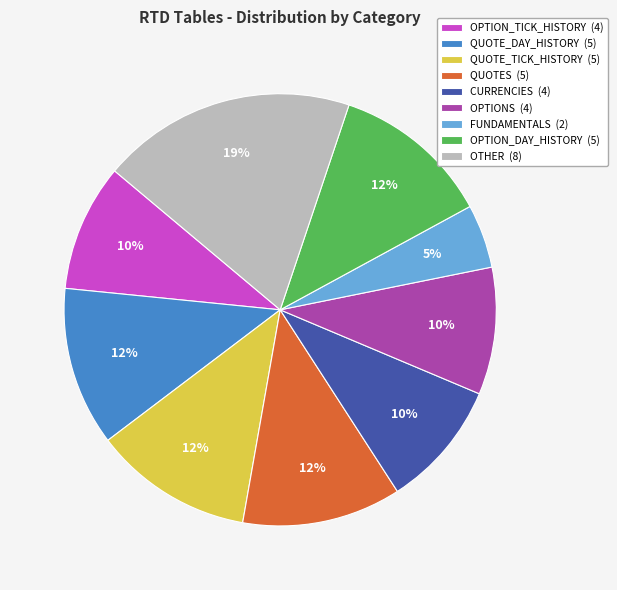

To the nearest percent, what is the difference between the largest and smallest slice percentages?

14%